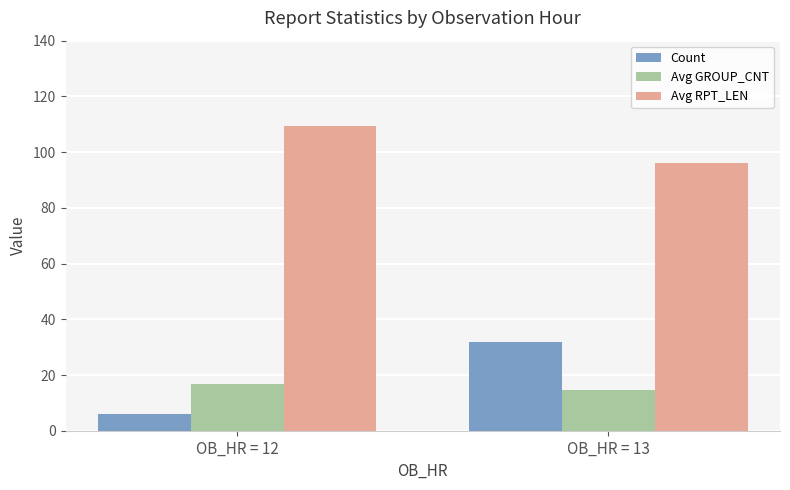

The value of Avg GROUP_CNT at OB_HR = 12 is 29.5. True or false?

False